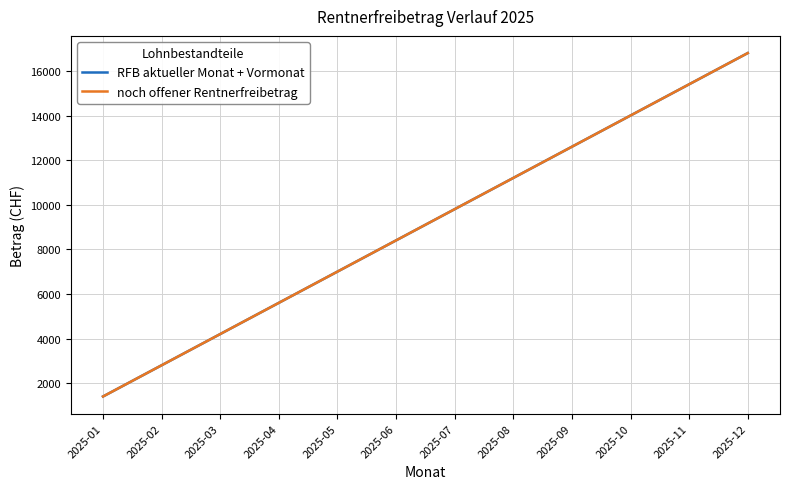

How many lines are shown in the chart?

2